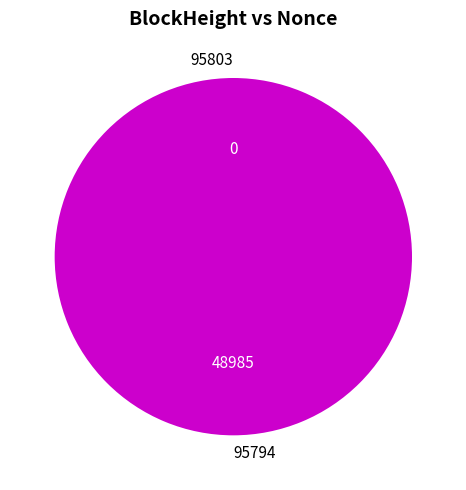

Which has a higher value, 95803 or 95794?

95794